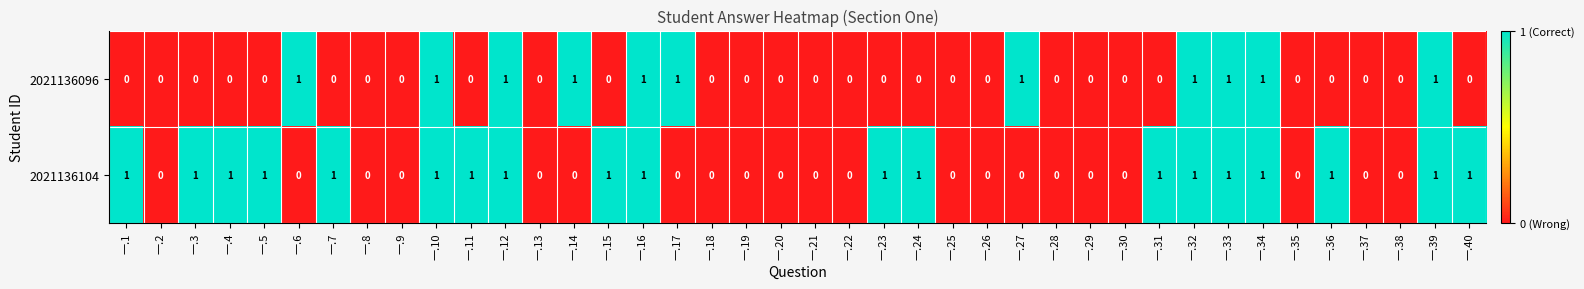

What is the sum of all 2021136104 values?

19